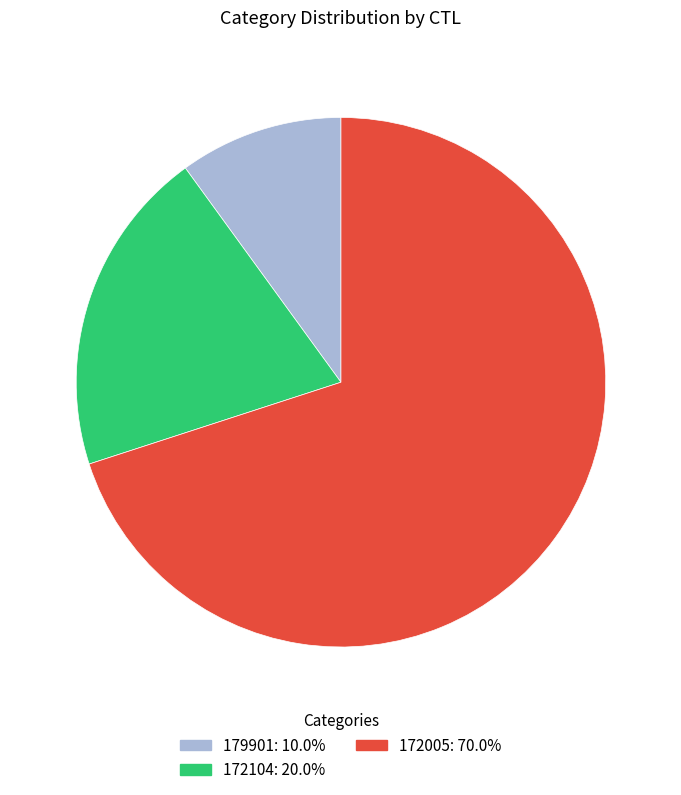

Do 172005: 70.0% and 172104: 20.0% together represent more than half of the pie?

Yes